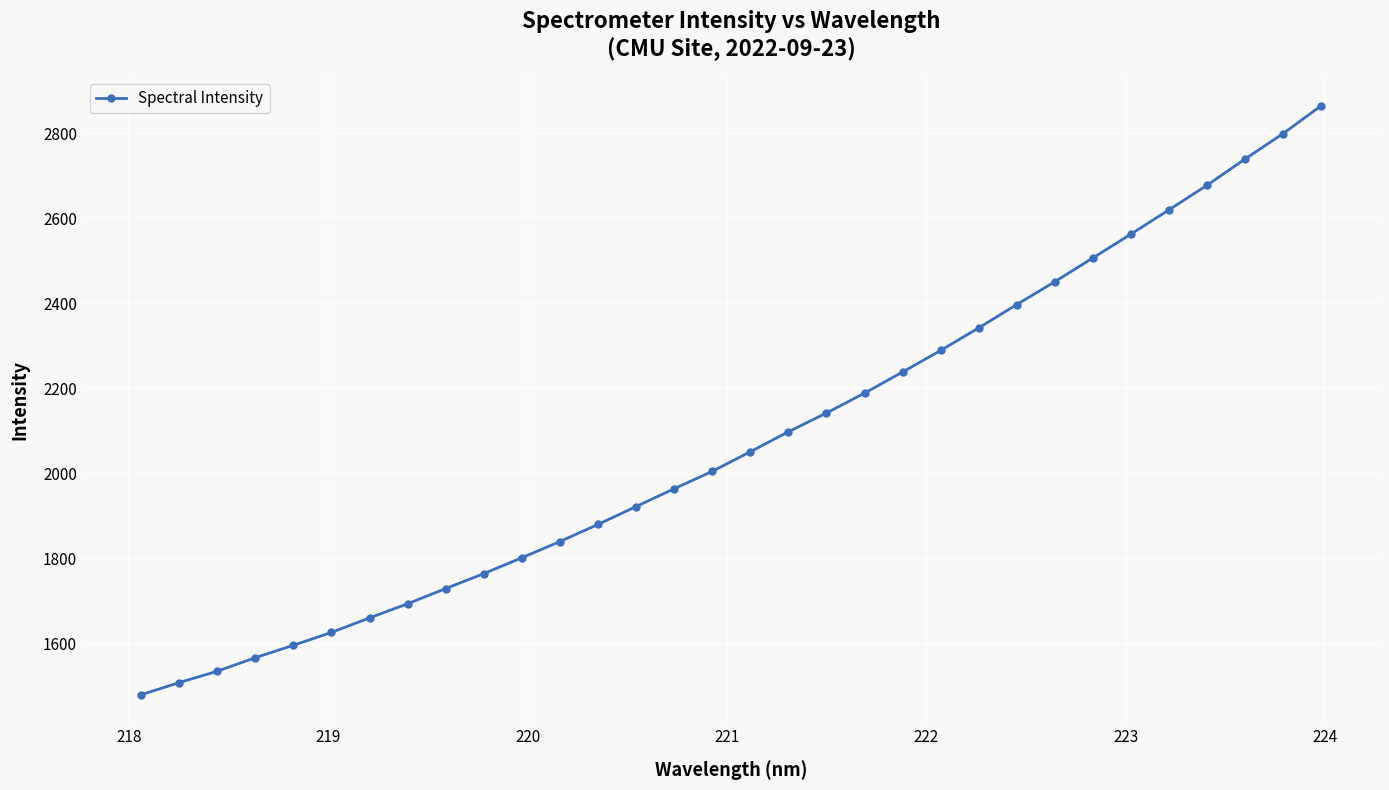

What is the value of the 25th point from the left?

2450.6